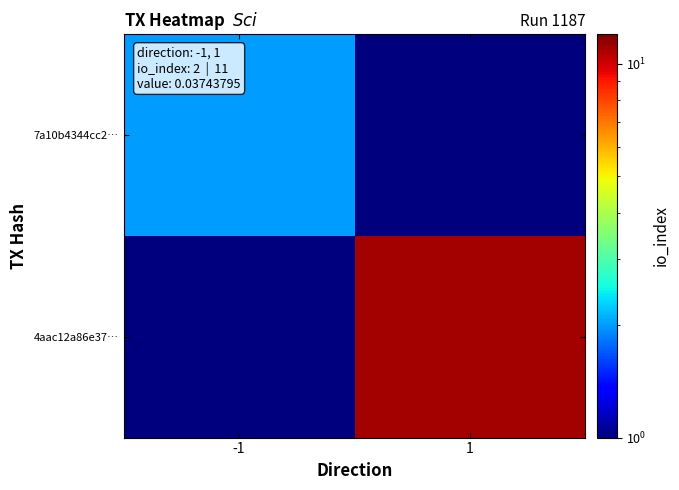

List the series in order of their overall mean, highest first.

4aac12a86e37…, 7a10b4344cc2…